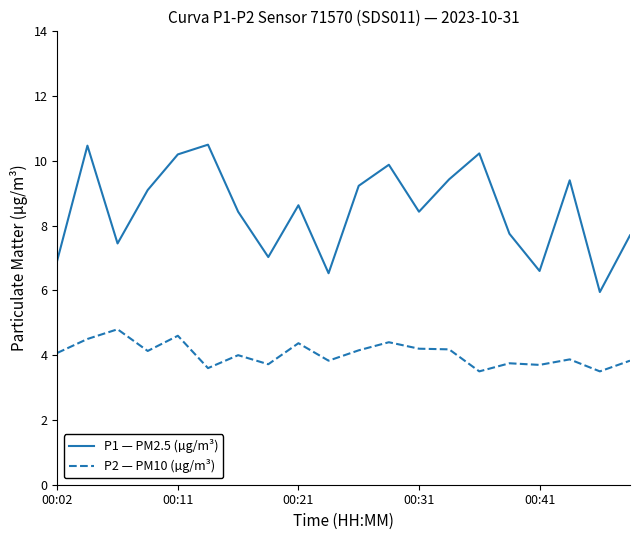

What is the difference between the maximum and minimum values in the P2 — PM10 (µg/m³) series?

1.3